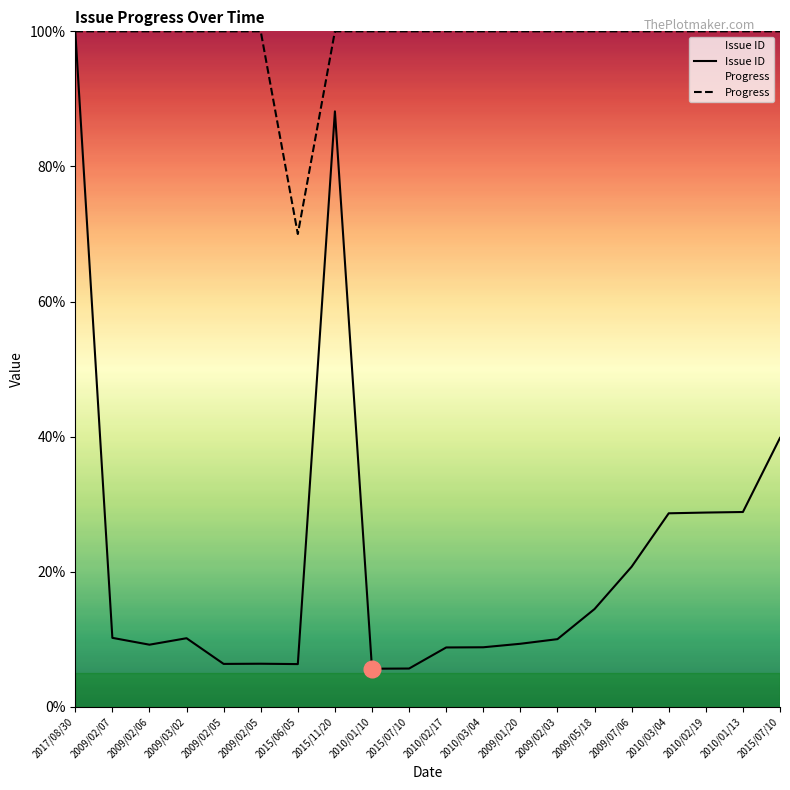

Rank the series by their maximum value, from lowest to highest.

Issue ID, Progress